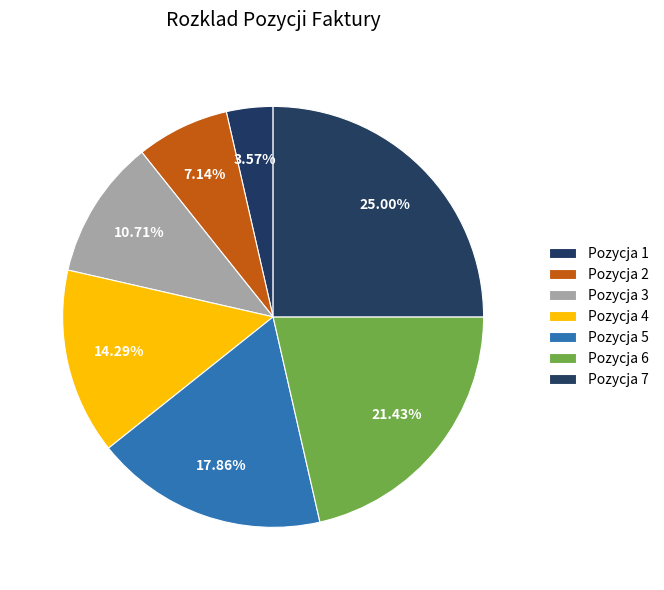

To the nearest percent, what is the combined percentage of Pozycja 5 and Pozycja 6?

39%